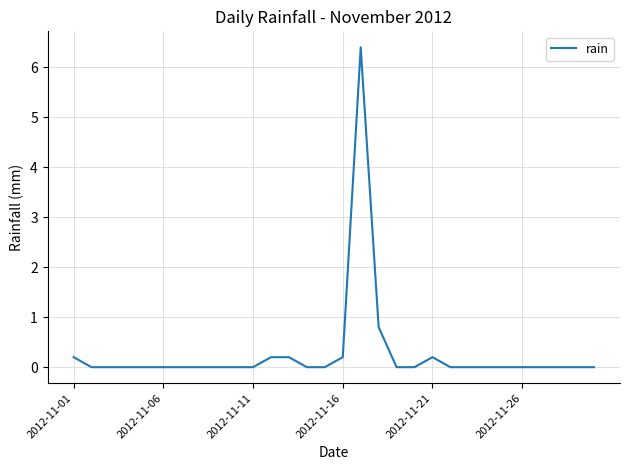

What is the greatest value displayed?

6.4